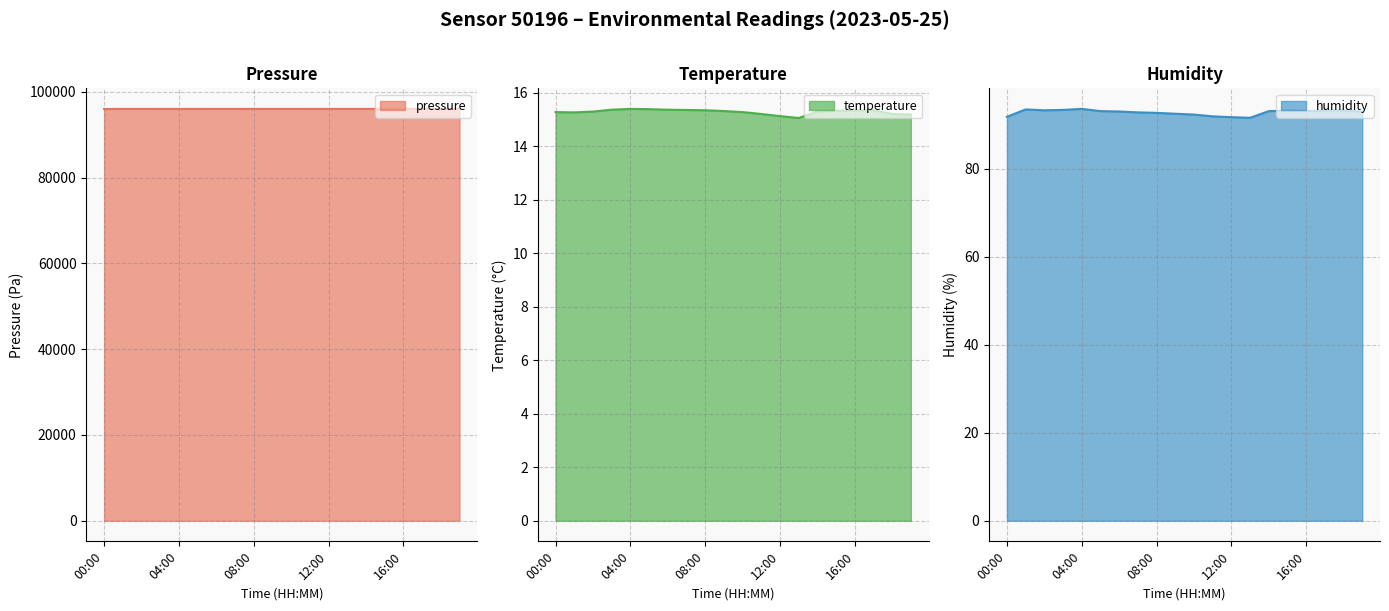

The humidity series shows 146.5 at 11:00. True or false?

False